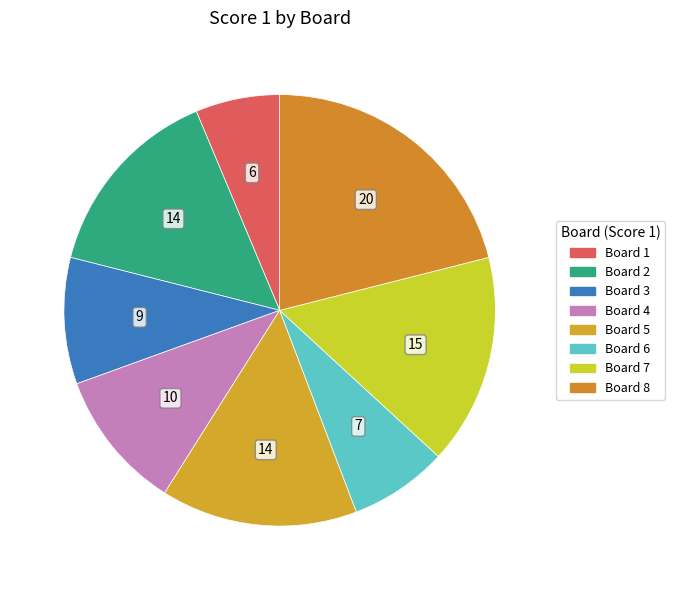

What percentage is the Board 7 slice, to the nearest percent?

16%